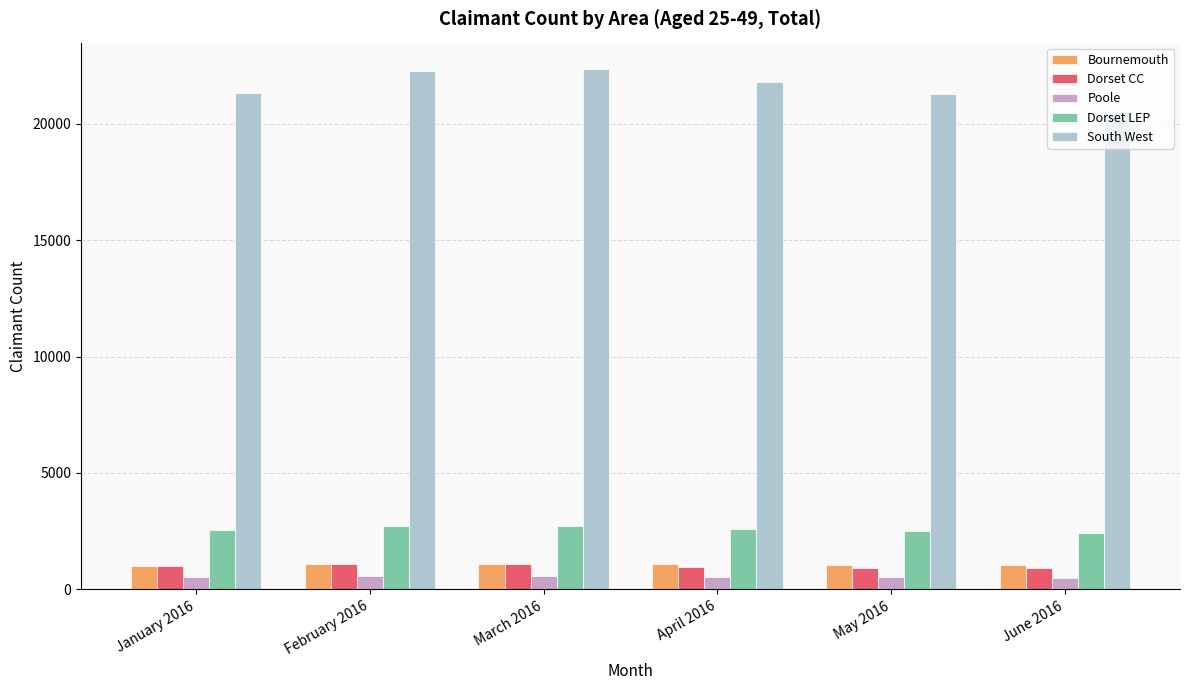

How many data points does each series have?

6